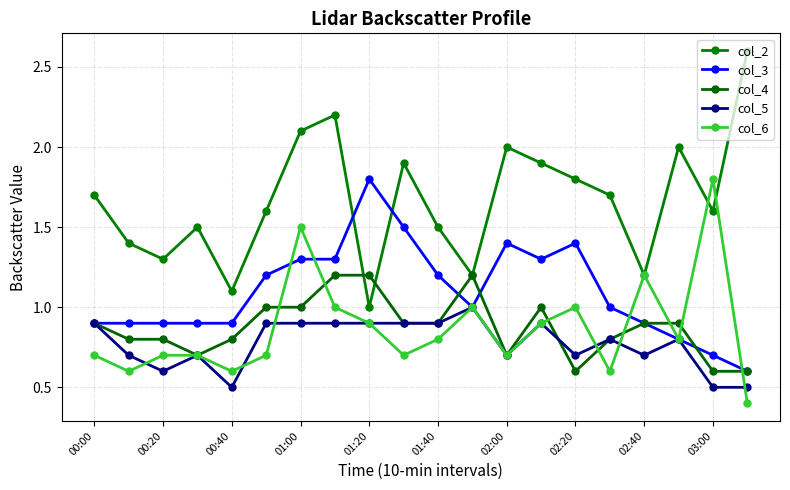

How many data points in col_2 are above 1?

19